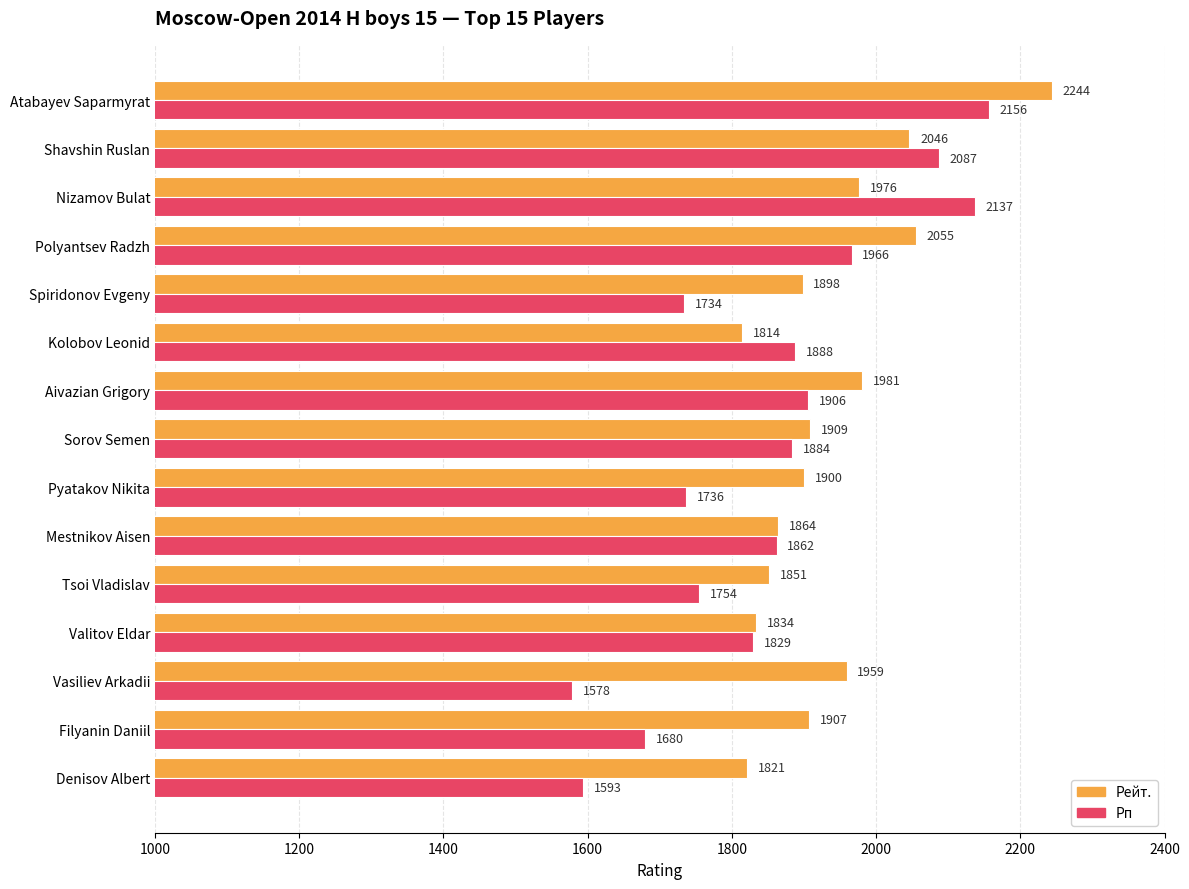

Where is Рп nearest to the value 1867?

Mestnikov Aisen